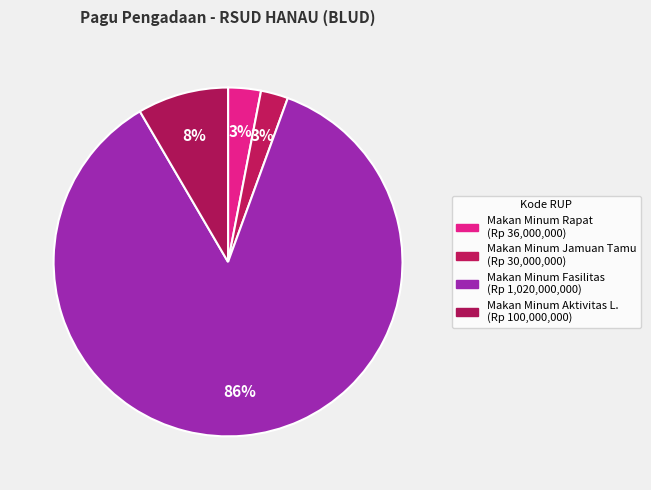

Is there any slice that represents more than half of the pie?

Yes